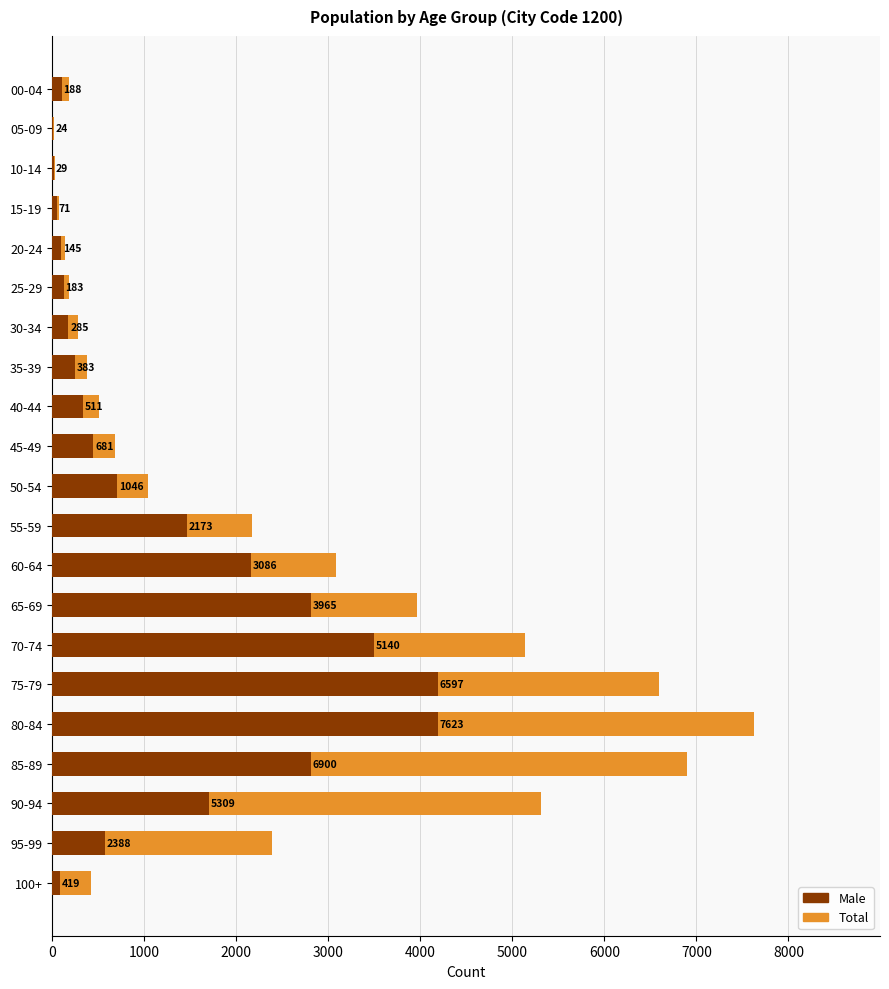

What is the difference between the second highest and minimum values in the Male series?

4174